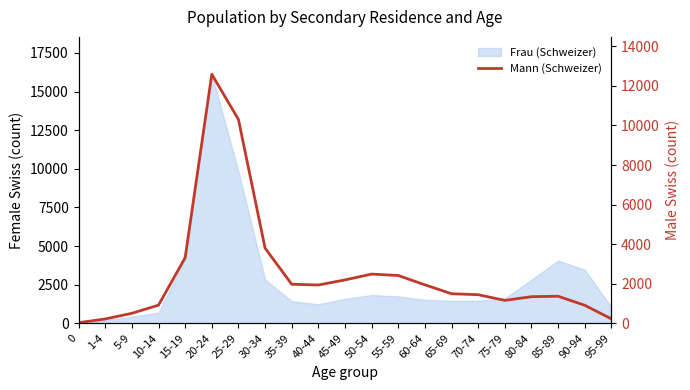

Is it true that the value at 65-69 is 1495?

True